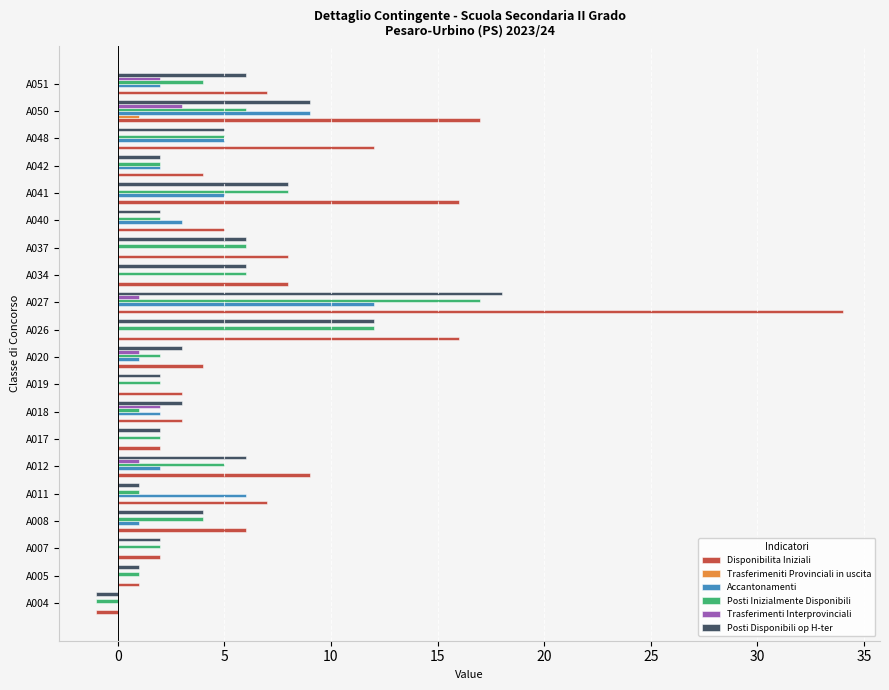

What is the sum of the Posti Inizialmente Disponibili values at A042 and A050?

8